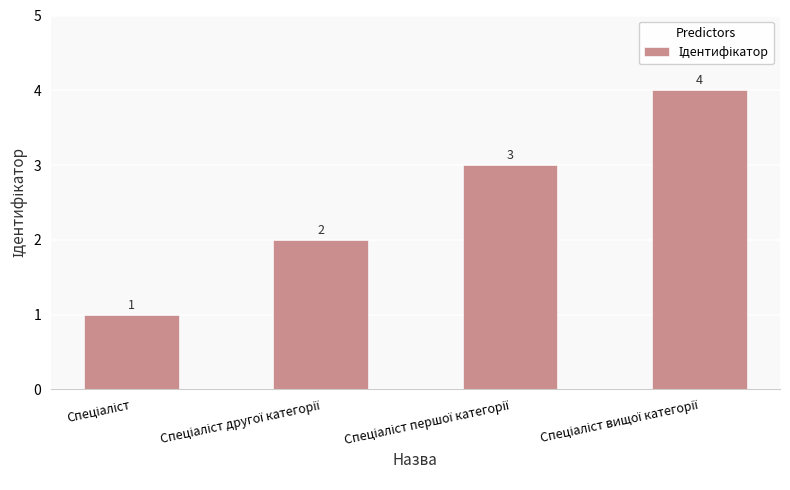

What is the value of the 1st bar from the left?

1